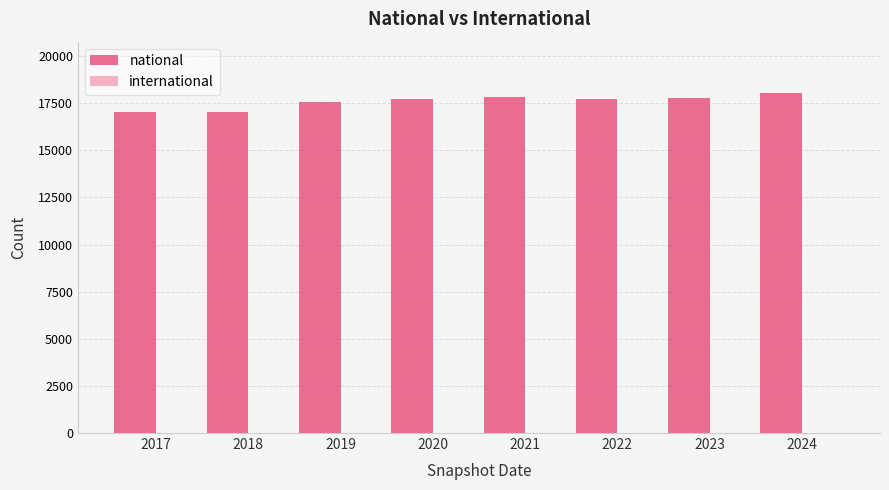

What is the minimum value shown in the chart?

17044